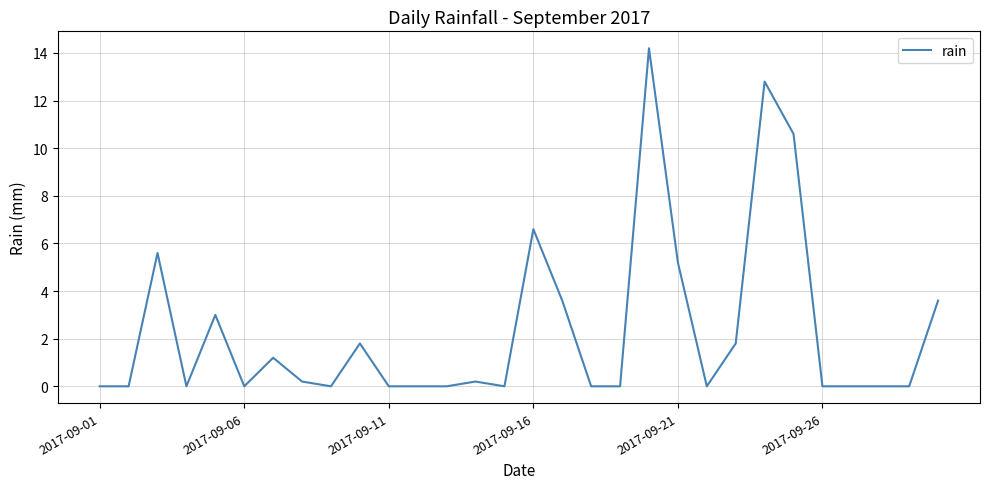

What is the difference between the maximum and minimum values?

14.2